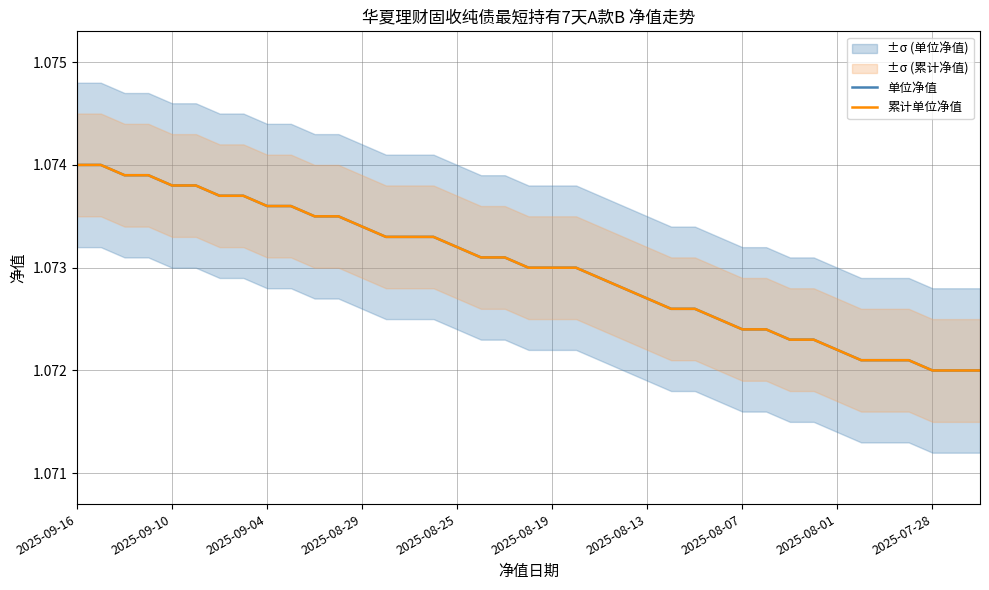

True or false: 累计单位净值 and 单位净值 intersect in this chart.

False